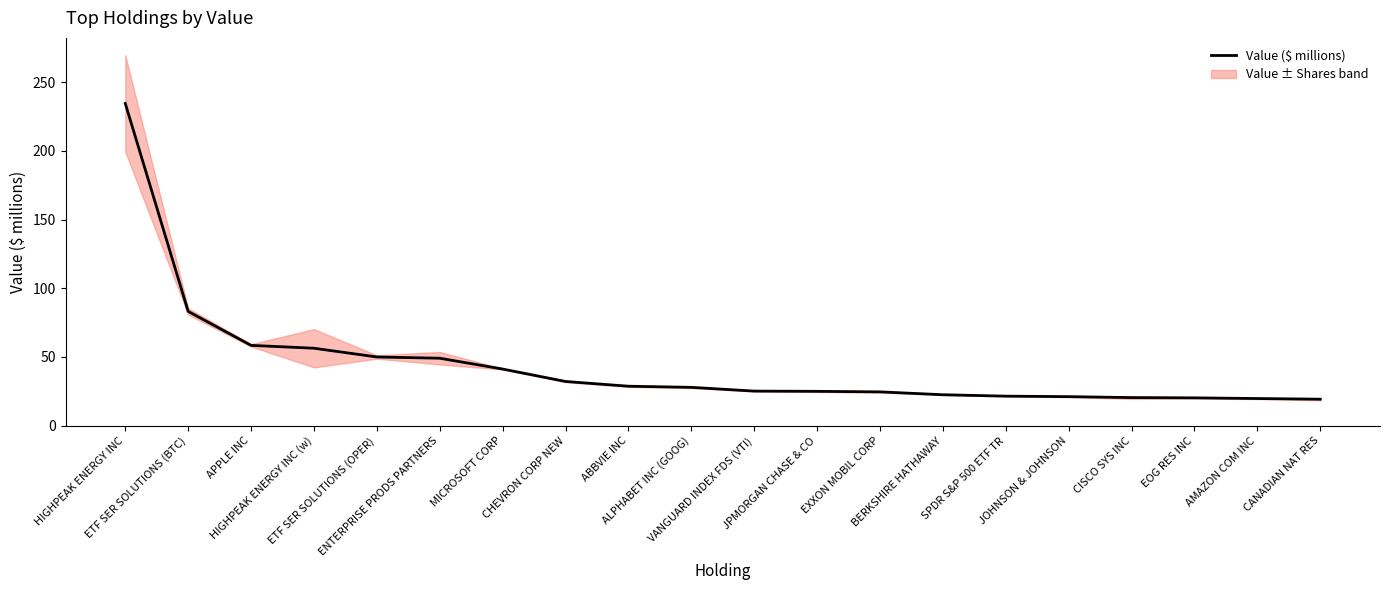

Rank the categories by value from highest to lowest.

HIGHPEAK ENERGY INC, ETF SER SOLUTIONS (BTC), APPLE INC, HIGHPEAK ENERGY INC (w), ETF SER SOLUTIONS (OPER), ENTERPRISE PRODS PARTNERS, MICROSOFT CORP, CHEVRON CORP NEW, ABBVIE INC, ALPHABET INC (GOOG), VANGUARD INDEX FDS (VTI), JPMORGAN CHASE & CO, EXXON MOBIL CORP, BERKSHIRE HATHAWAY, SPDR S&P 500 ETF TR, JOHNSON & JOHNSON, CISCO SYS INC, EOG RES INC, AMAZON COM INC, CANADIAN NAT RES